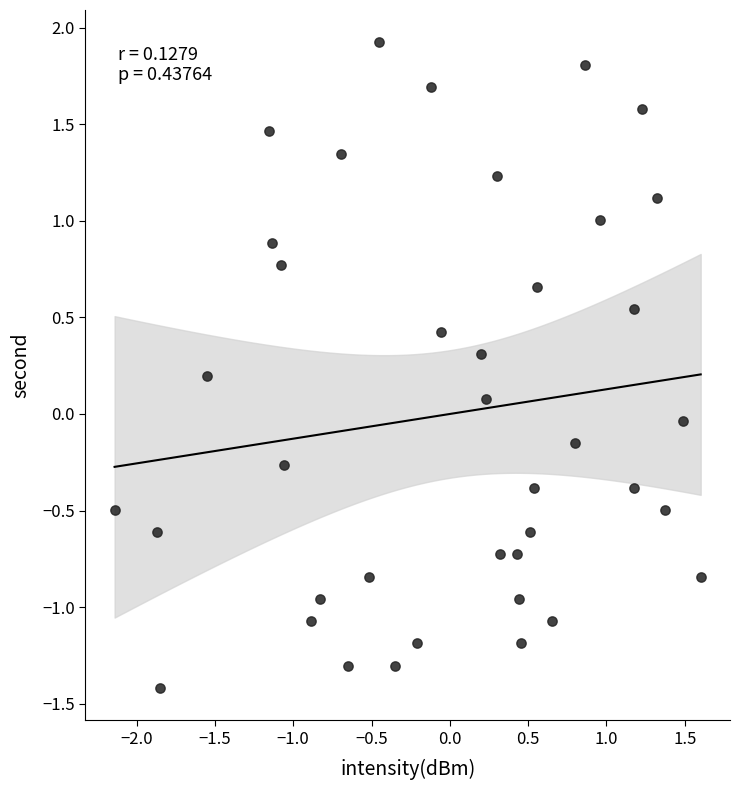

What is the range of Y values (max minus min)?

3.3